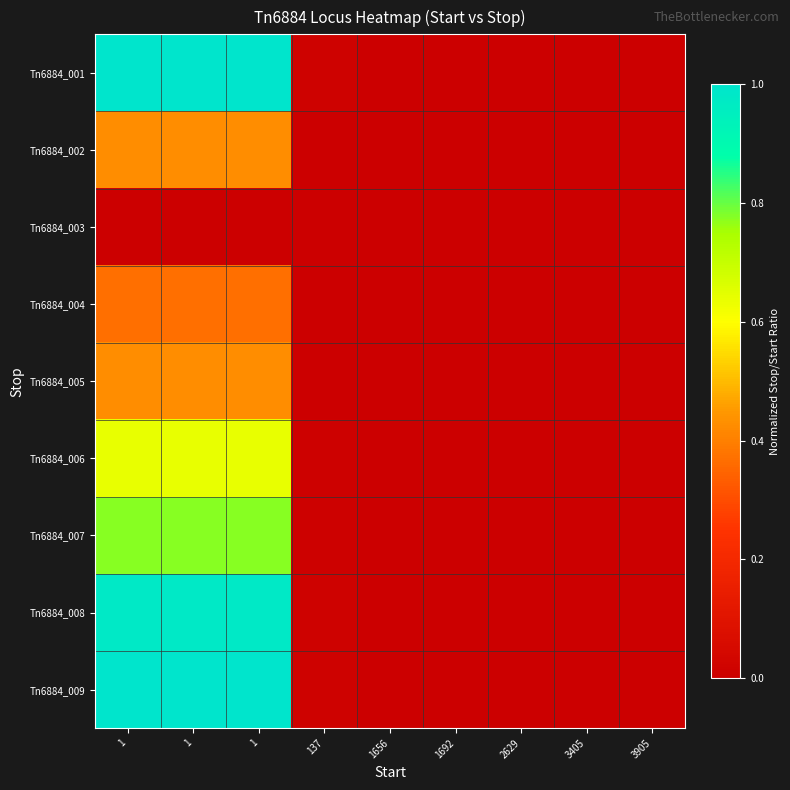

Reading left to right, transcribe all the data shown in this chart.

Tn6884_001: 1=1.0	1=1.0	1=1.0	137=0.0	1656=0.0	1692=0.0	2629=0.0	3405=0.0	3905=0.0
Tn6884_002: 1=0.4	1=0.4	1=0.4	137=0.0	1656=0.0	1692=0.0	2629=0.0	3405=0.0	3905=0.0
Tn6884_003: 1=0.0	1=0.0	1=0.0	137=0.0	1656=0.0	1692=0.0	2629=0.0	3405=0.0	3905=0.0
Tn6884_004: 1=0.4	1=0.4	1=0.4	137=0.0	1656=0.0	1692=0.0	2629=0.0	3405=0.0	3905=0.0
Tn6884_005: 1=0.4	1=0.4	1=0.4	137=0.0	1656=0.0	1692=0.0	2629=0.0	3405=0.0	3905=0.0
Tn6884_006: 1=0.6	1=0.6	1=0.6	137=0.0	1656=0.0	1692=0.0	2629=0.0	3405=0.0	3905=0.0
Tn6884_007: 1=0.8	1=0.8	1=0.8	137=0.0	1656=0.0	1692=0.0	2629=0.0	3405=0.0	3905=0.0
Tn6884_008: 1=1.0	1=1.0	1=1.0	137=0.0	1656=0.0	1692=0.0	2629=0.0	3405=0.0	3905=0.0
Tn6884_009: 1=1.0	1=1.0	1=1.0	137=0.0	1656=0.0	1692=0.0	2629=0.0	3405=0.0	3905=0.0